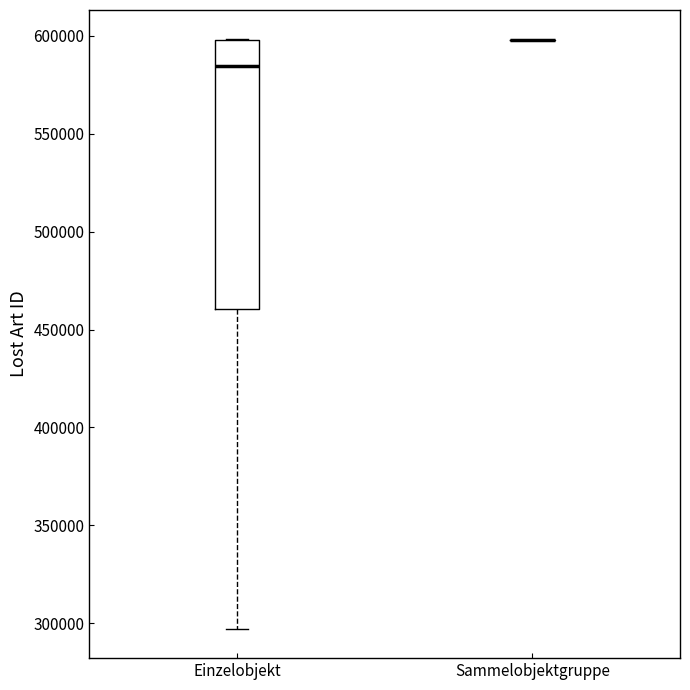

Reading left to right, transcribe this box plot: for each box, give where its median line is, the range the box spans, and where its two whiskers end, as read against the y-axis. The values are not printed on the chart, so give them approximately, as read against the axis.

Einzelobjekt: median 585000, box 460000 to 600000, whiskers 295000 to 600000
Sammelobjektgruppe: box collapsed to a line at 600000, whiskers 600000 to 600000